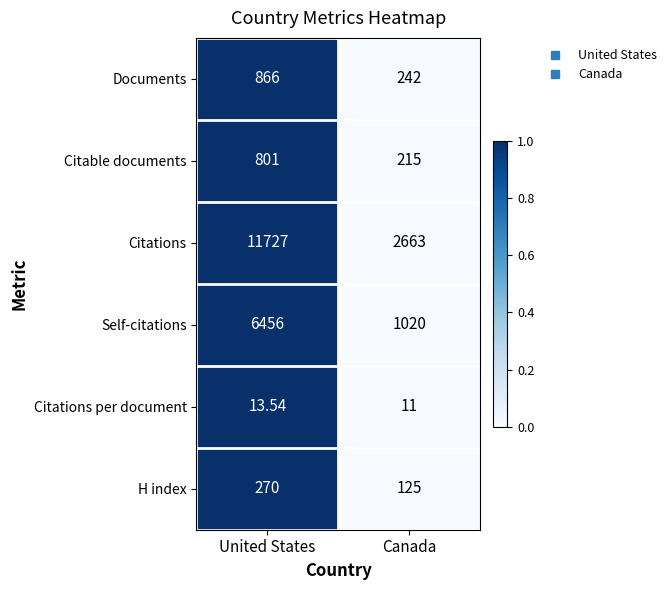

Which category has the lowest value across all series?

Canada